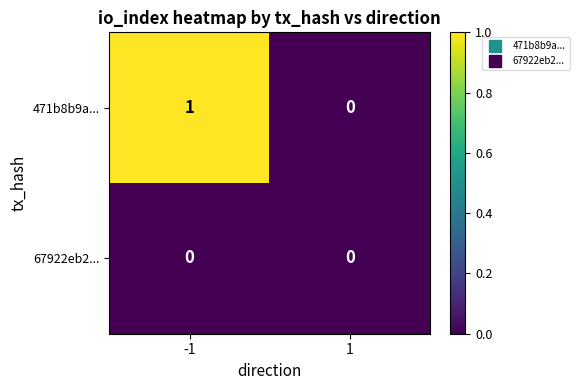

How many data points in 471b8b9a... are less than 1?

1